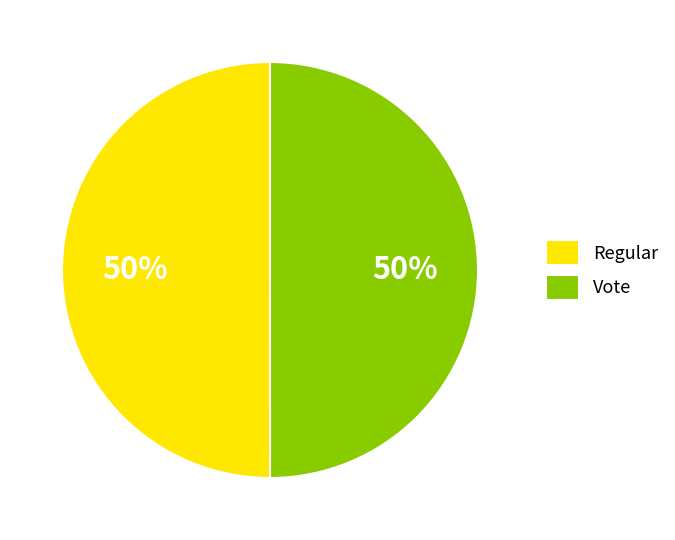

To the nearest percent, what percentage of the pie is Regular?

50%